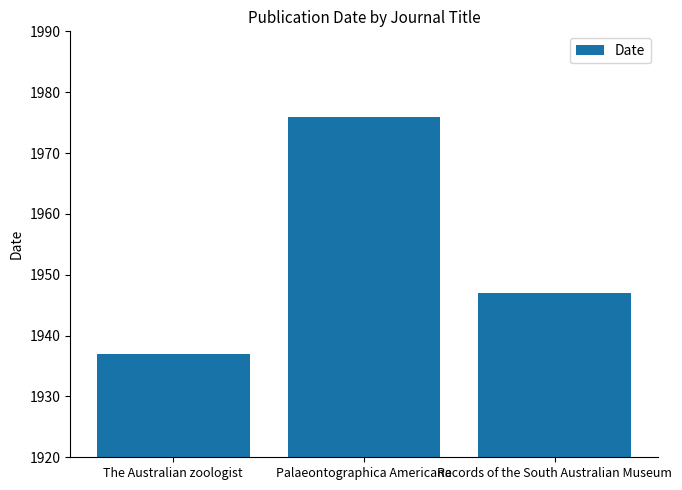

What is the greatest value displayed?

1976